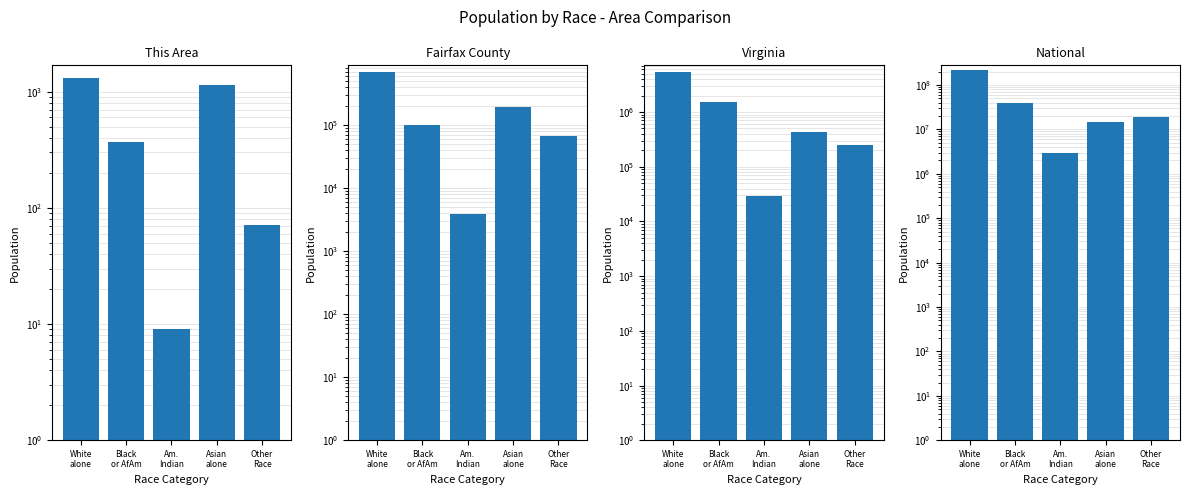

What is the average value of the Virginia series?

1552329